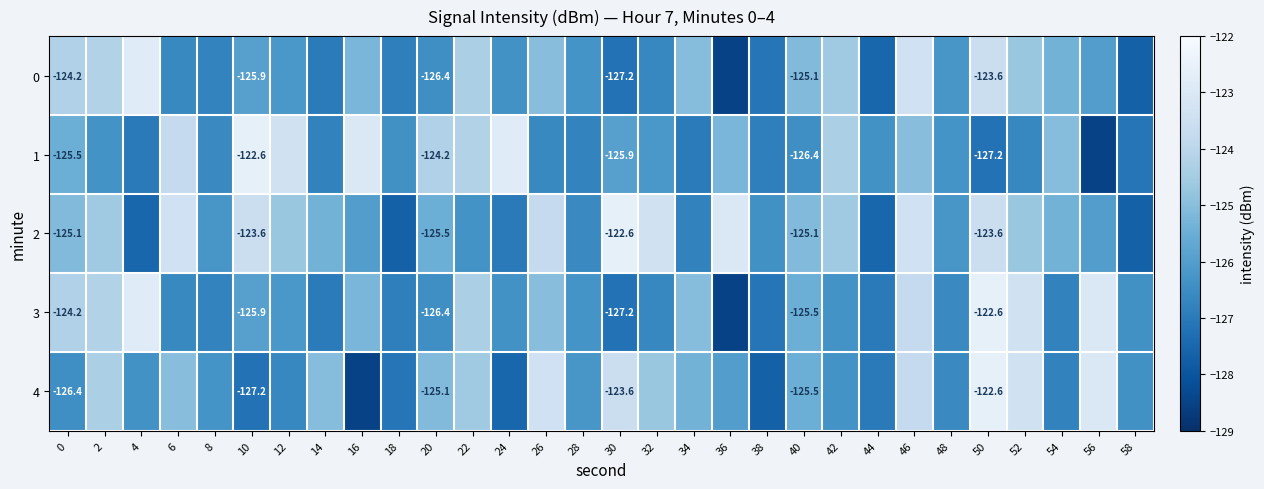

How many data points in 1 are above -126?

13